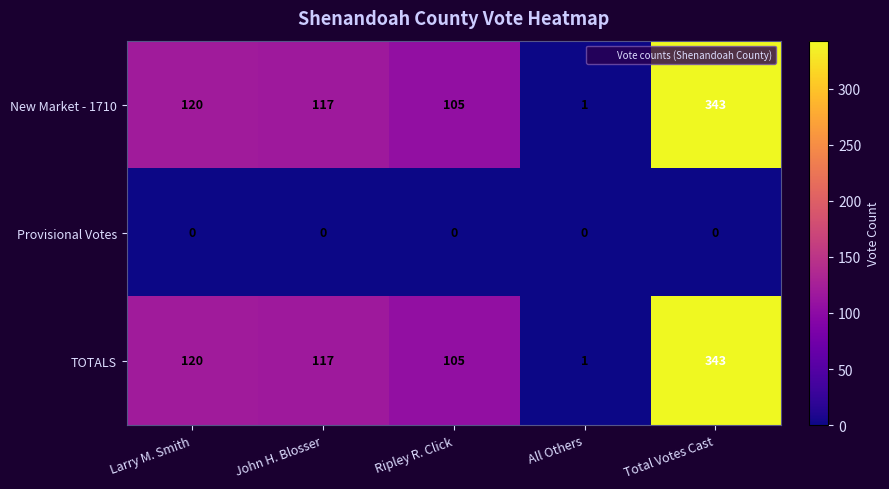

Reading right to left, transcribe all the data shown in this chart.

New Market - 1710: 343	1	105	117	120
Provisional Votes: 0	0	0	0	0
TOTALS: 343	1	105	117	120